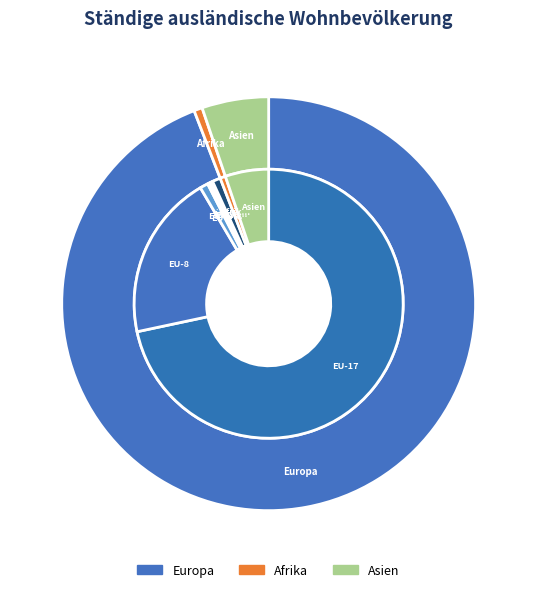

Is it true that Asien is 13% of the pie?

False